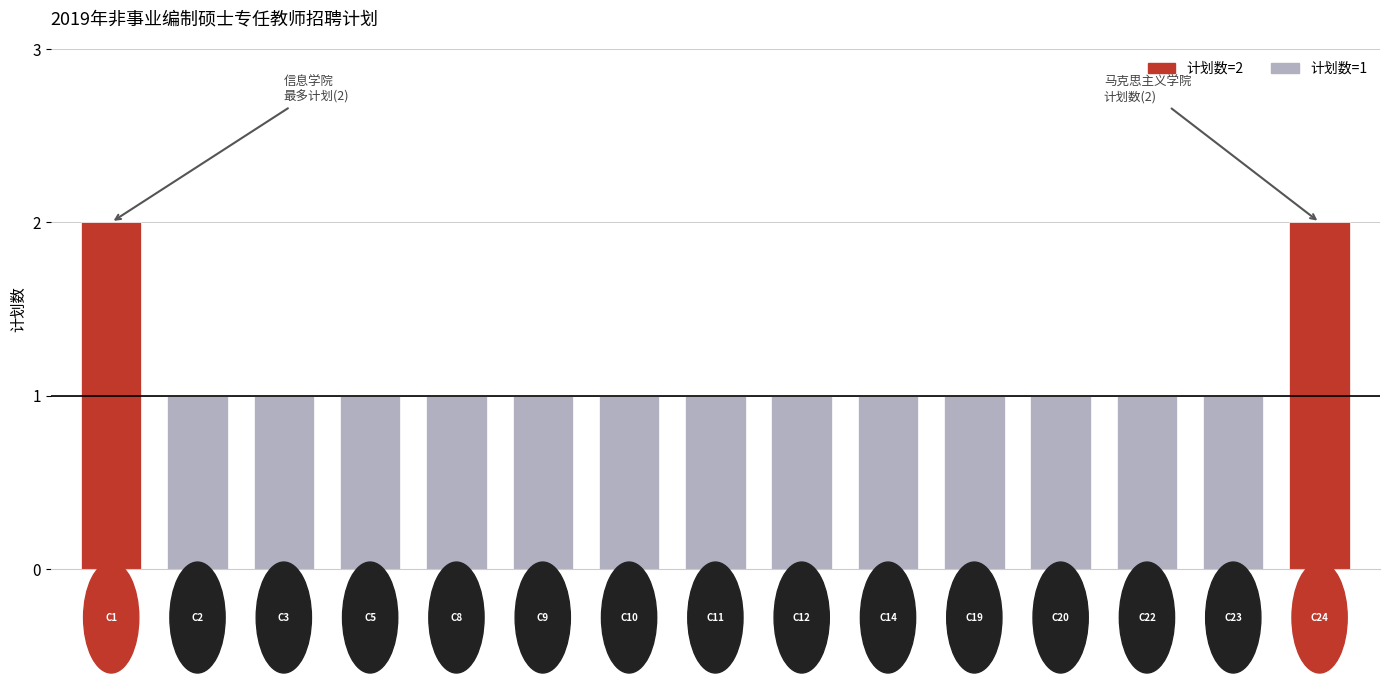

What is the value of the 5th bar from the left?

1